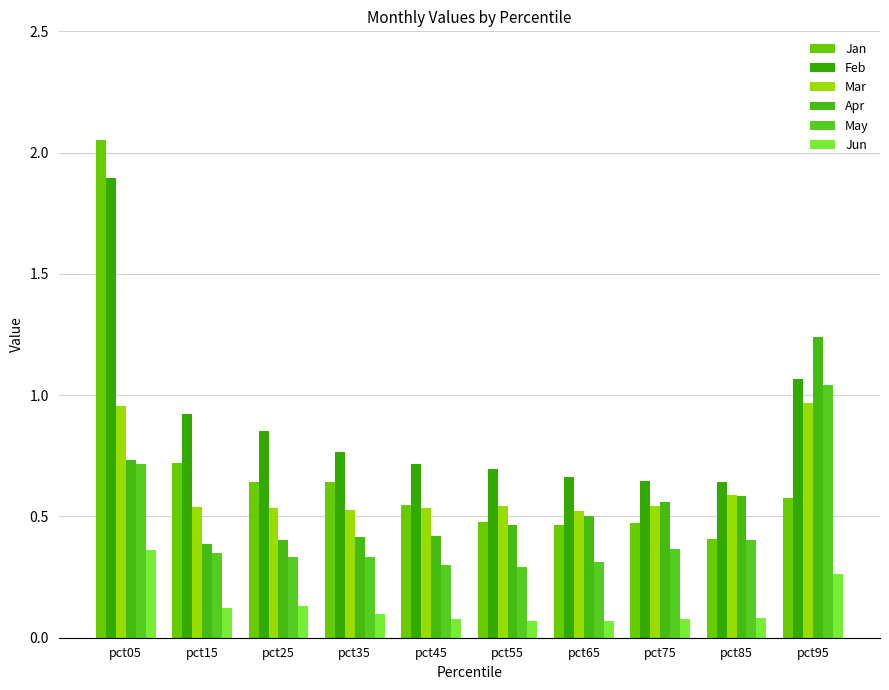

The value of Feb at pct75 is 0.3. True or false?

False